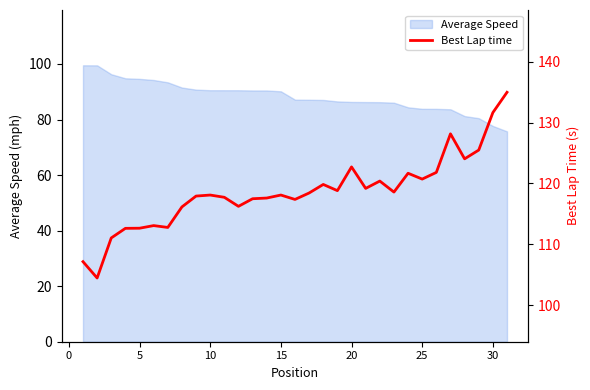

What is the minimum value shown in the chart?

104.5